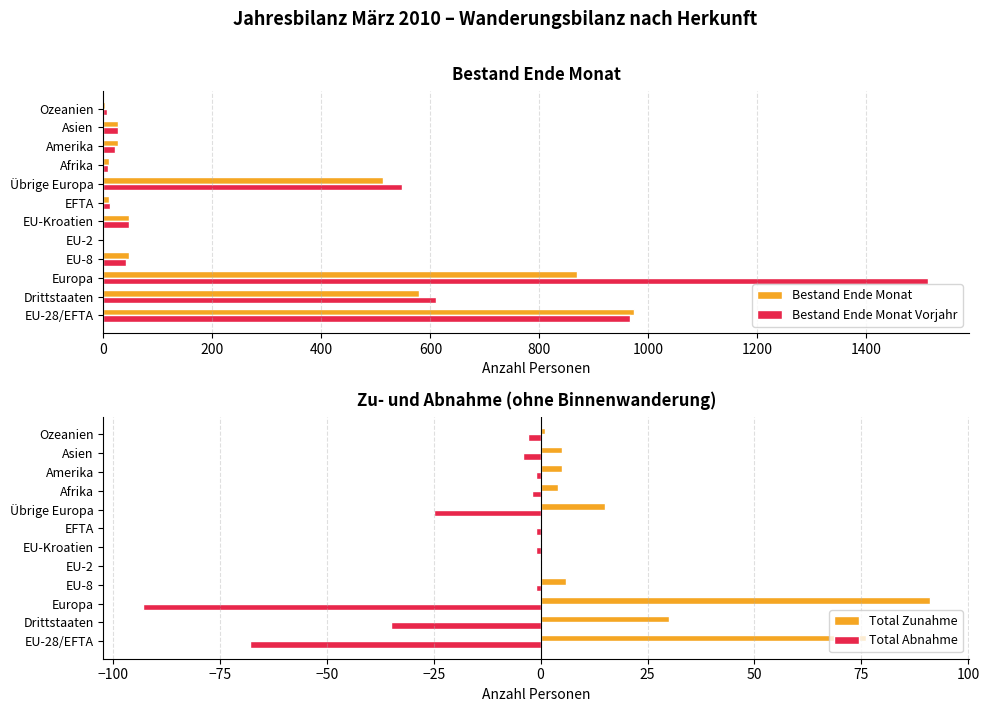

Count the number of categories in the chart.

12